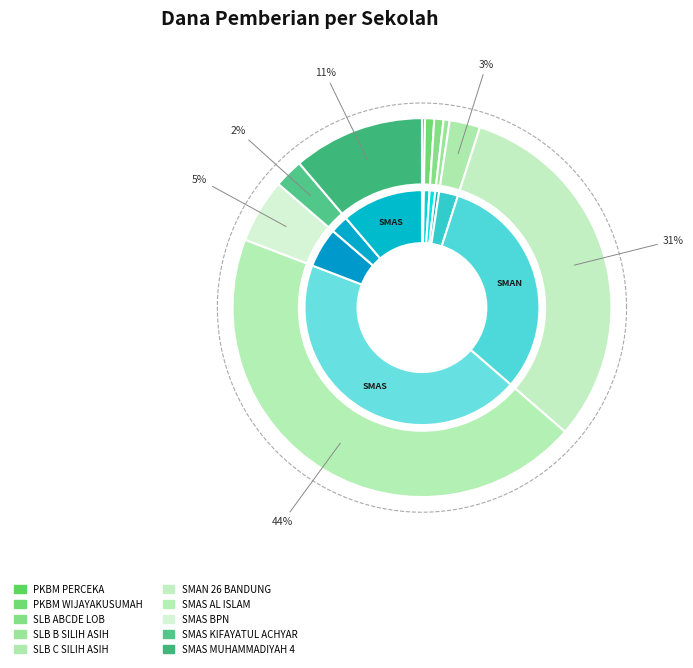

What portion of the pie excludes SLB ABCDE LOB?

99.2%